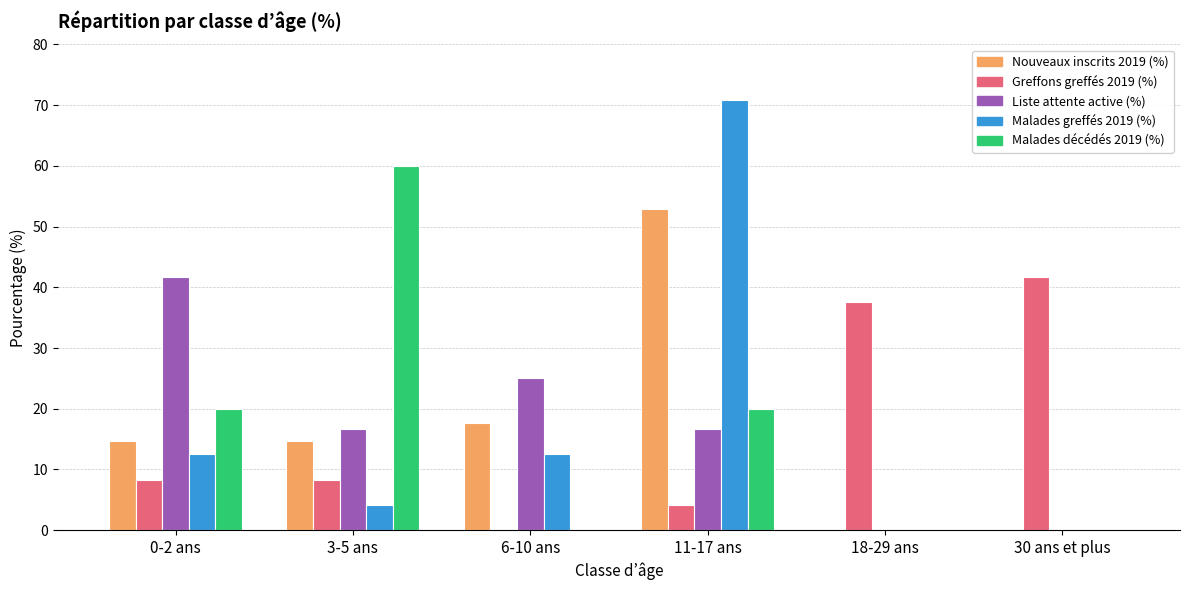

Is it true that Liste attente active (%) equals -27.7 at 18-29 ans?

False